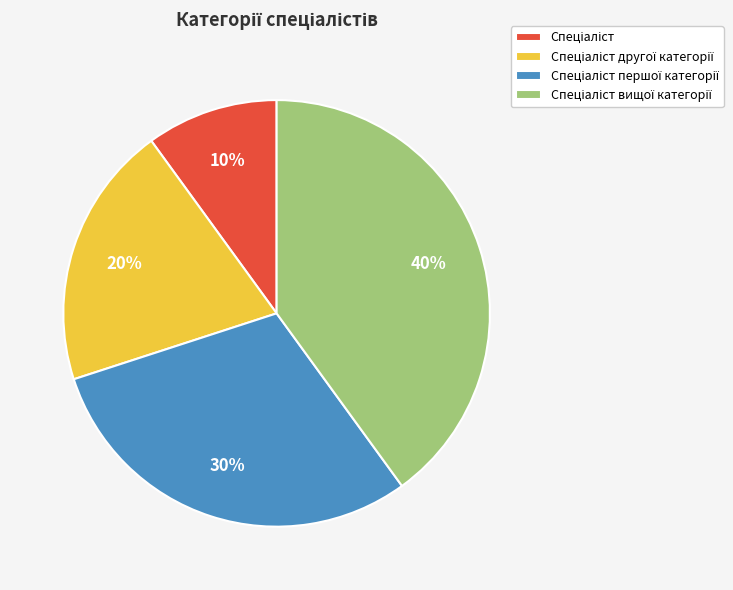

Is there any slice that represents more than half of the pie?

No